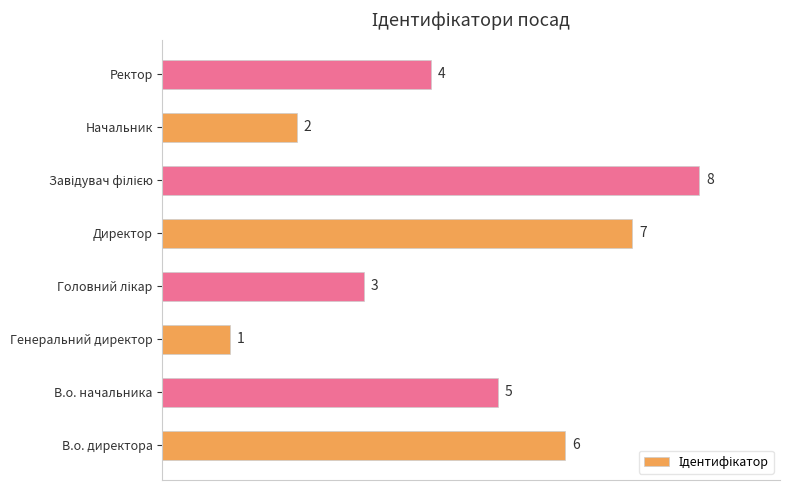

The chart shows a value of 12 at Директор. True or false?

False